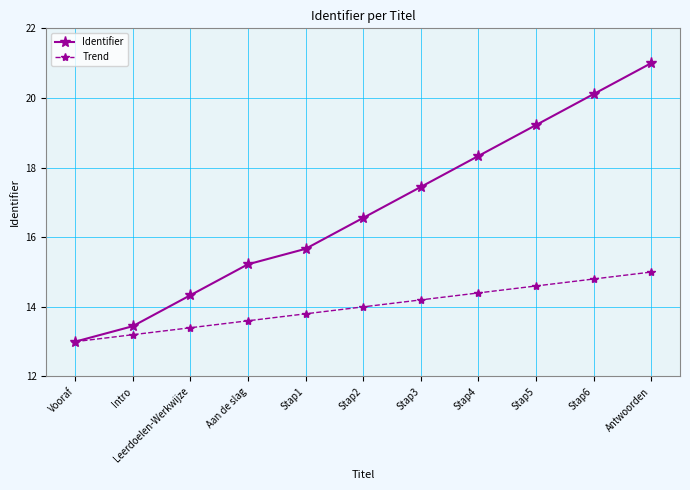

Reading left to right, what are all the values shown in this chart?

Identifier: 13.0	13.4	14.3	15.2	15.7	16.6	17.4	18.3	19.2	20.1	21.0
Trend: 13.0	13.2	13.4	13.6	13.8	14.0	14.2	14.4	14.6	14.8	15.0